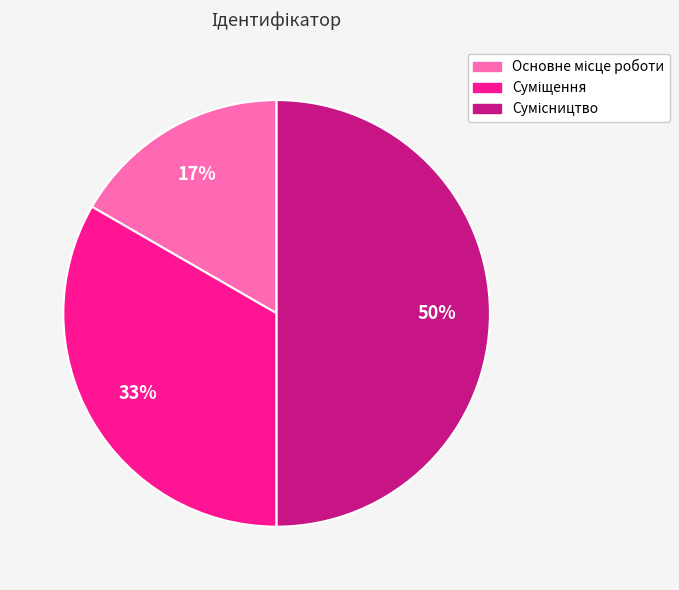

To the nearest percent, what is the average slice percentage?

33%